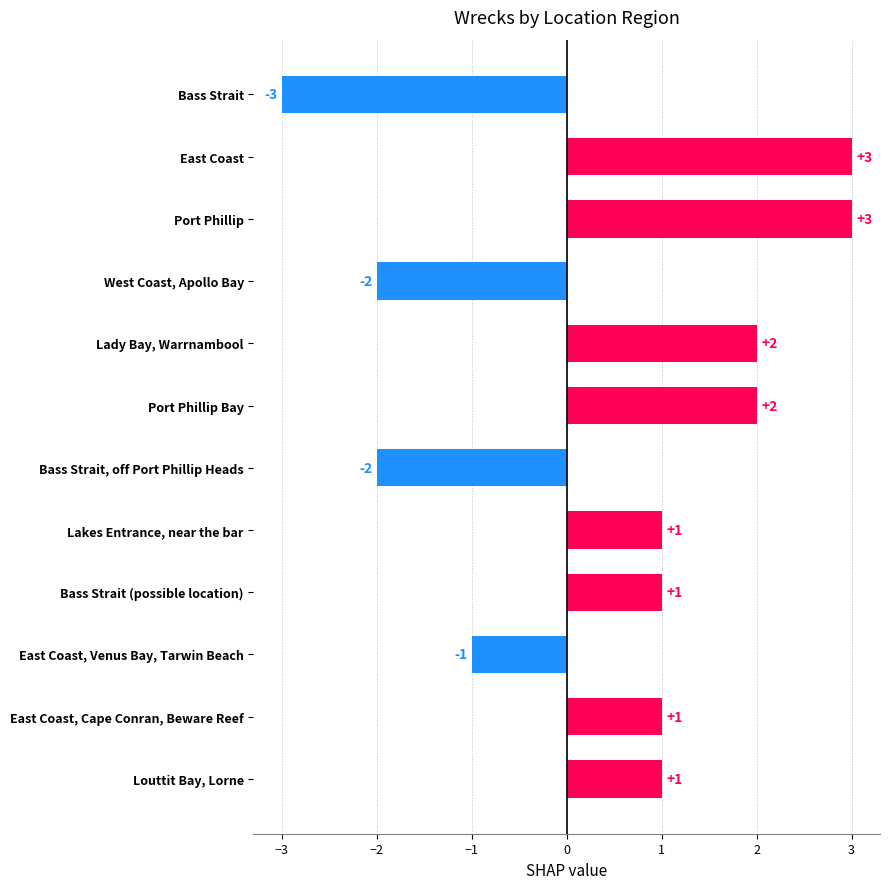

How many values are between -1 and 2?

7